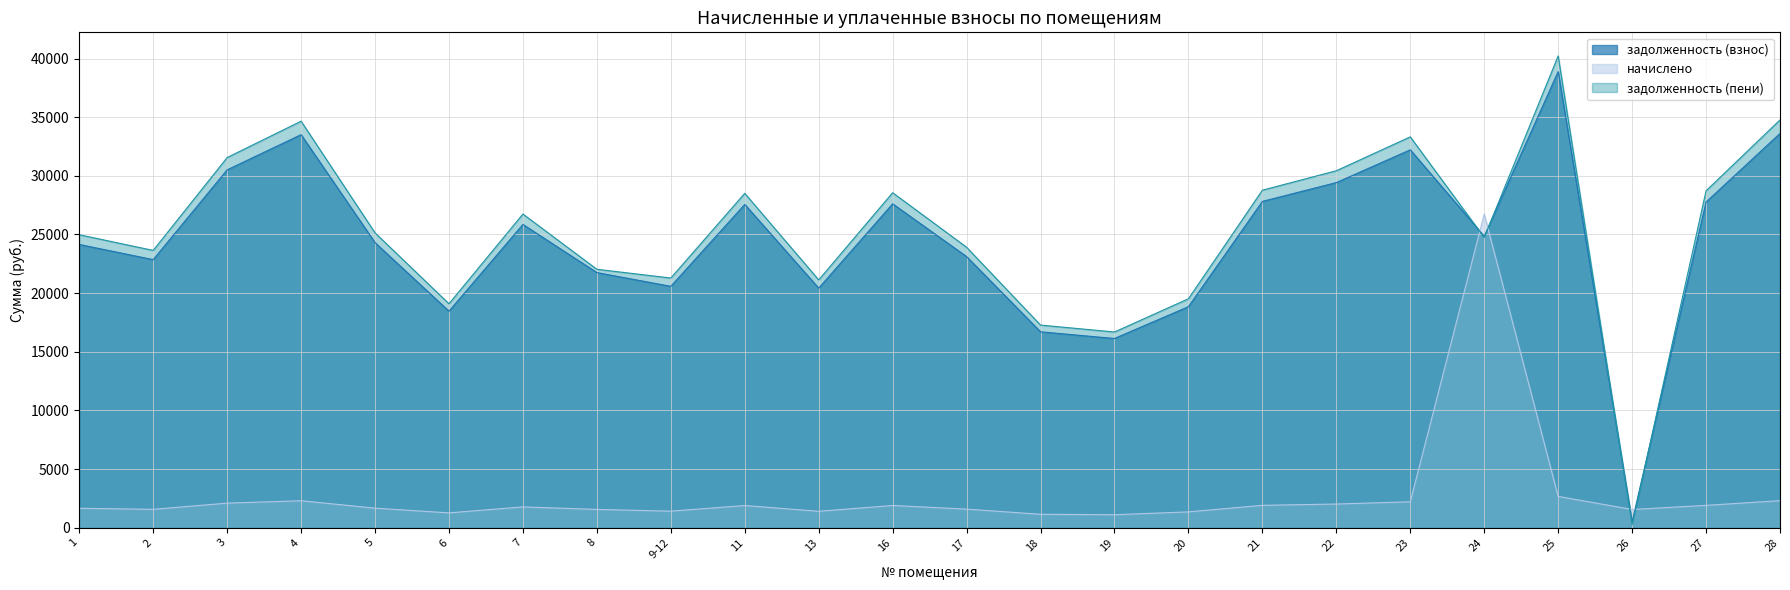

List the series in order of their peak value, highest first.

задолженность (пени), задолженность (взнос), начислено